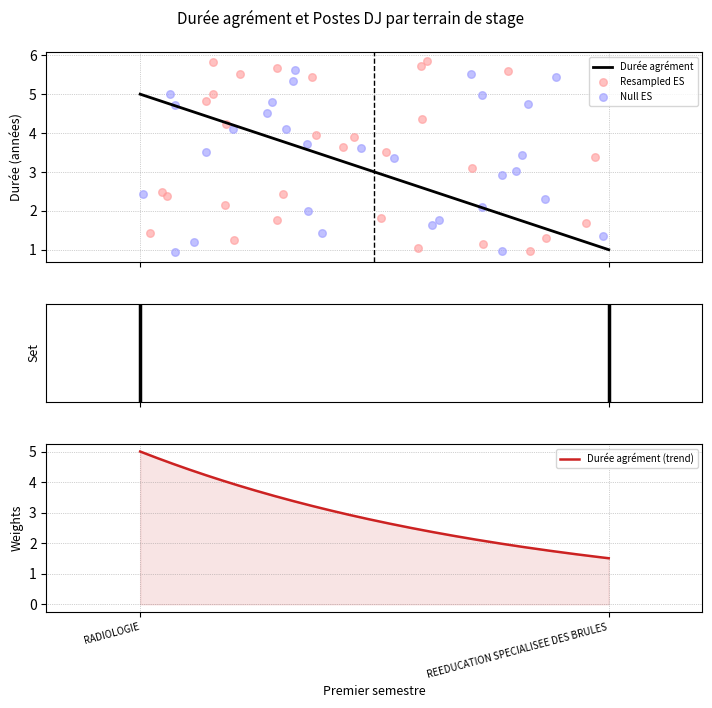

Which series reaches the minimum Y coordinate?

Durée agrément